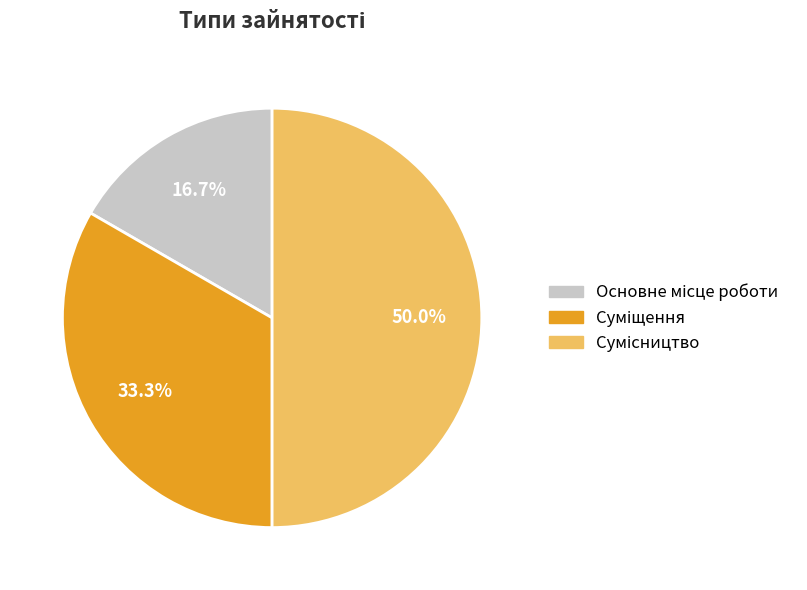

Combined, do Сумісництво and Суміщення account for over 50%?

Yes